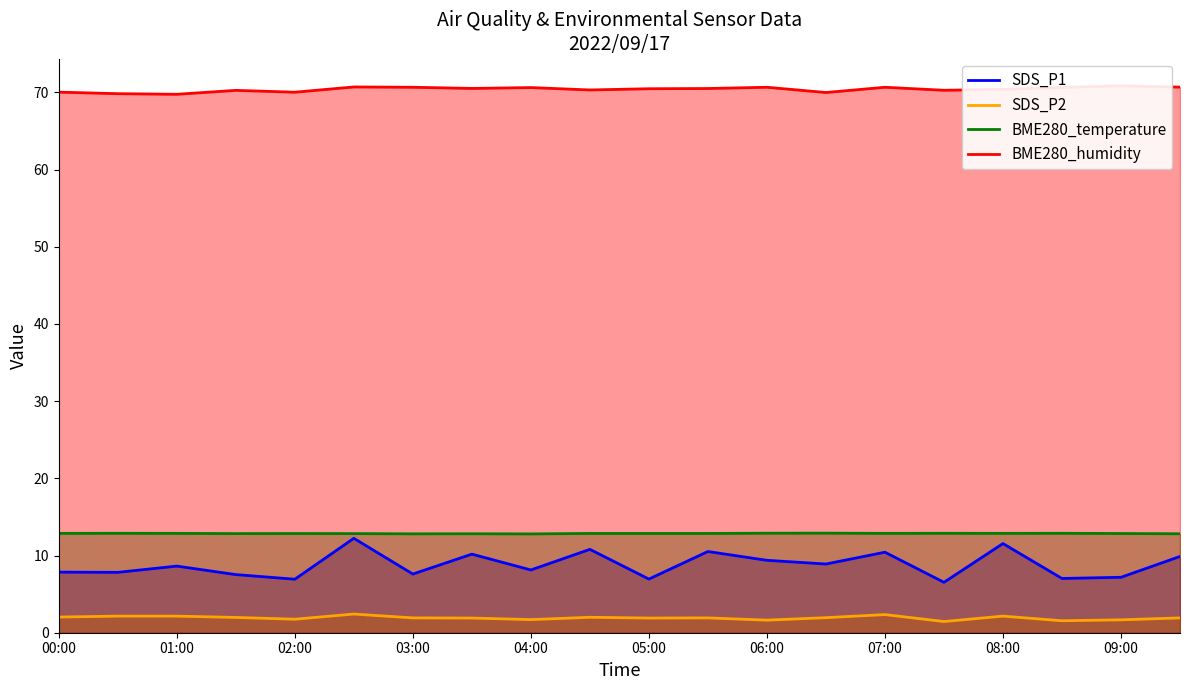

The value of BME280_temperature at 17 is 7.6. True or false?

False